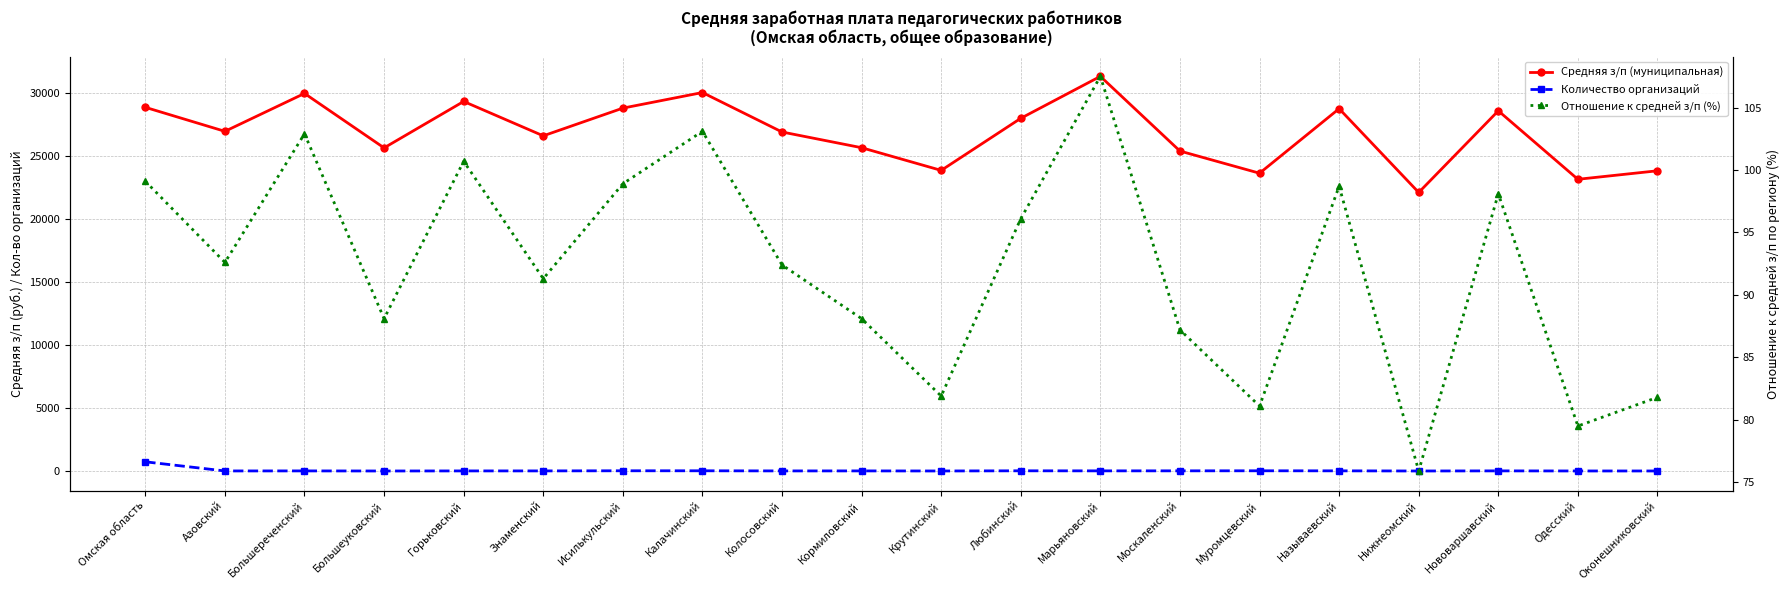

How many lines are shown in the chart?

3